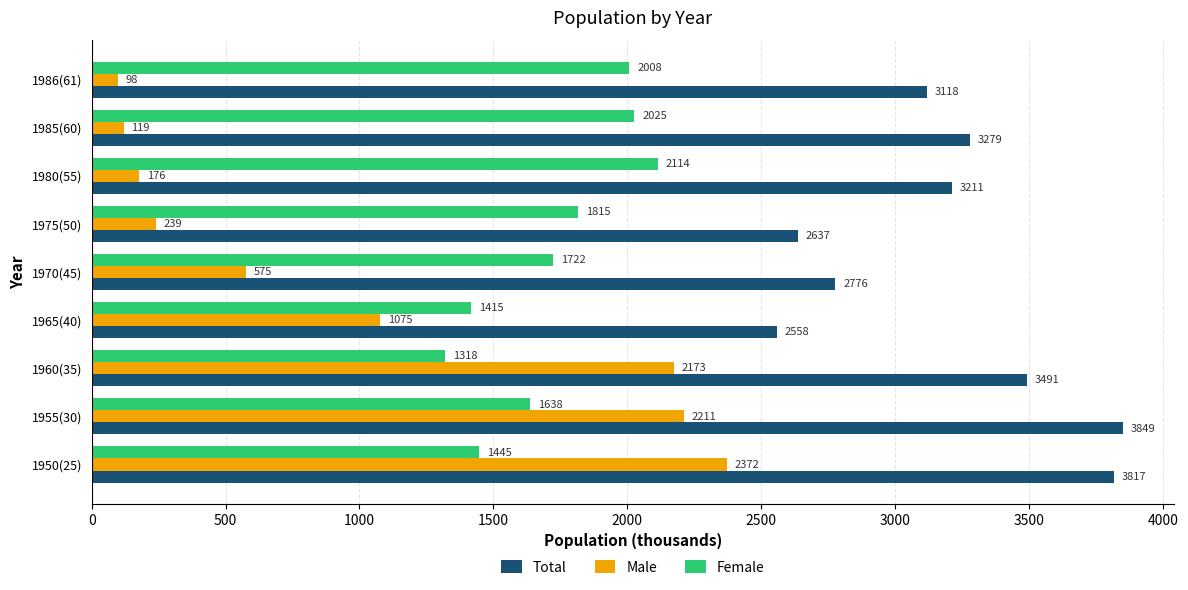

List the series in order of their overall mean, highest first.

Total, Female, Male